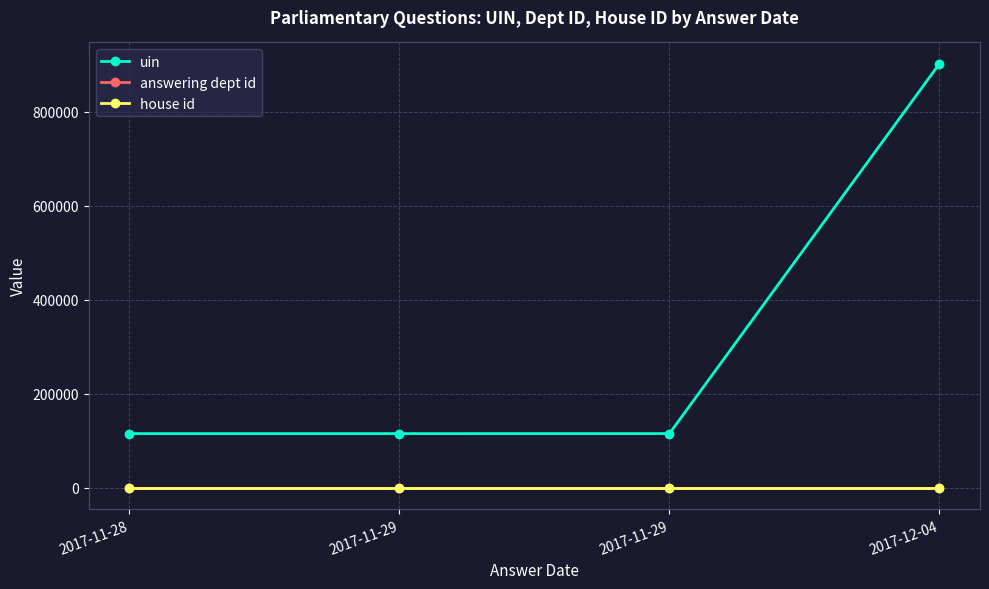

How many lines are shown in the chart?

3